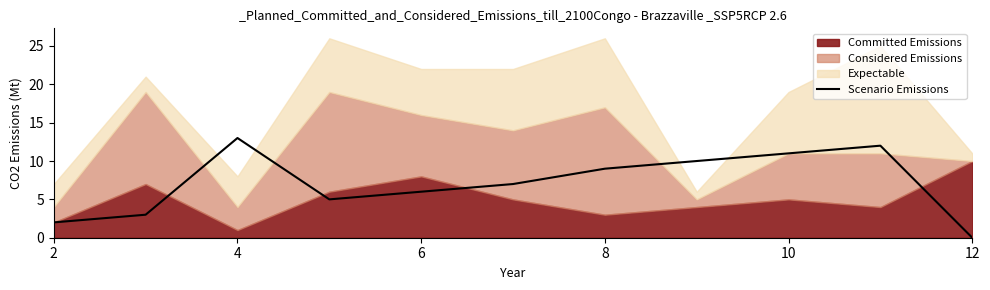

At which label does Scenario Emissions reach its peak?

4